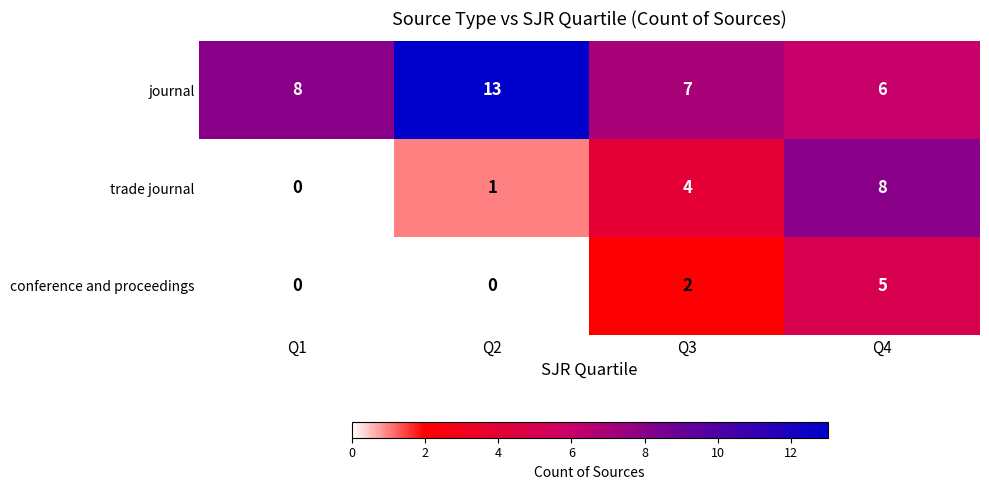

How many conference and proceedings values are between 0 and 5?

4